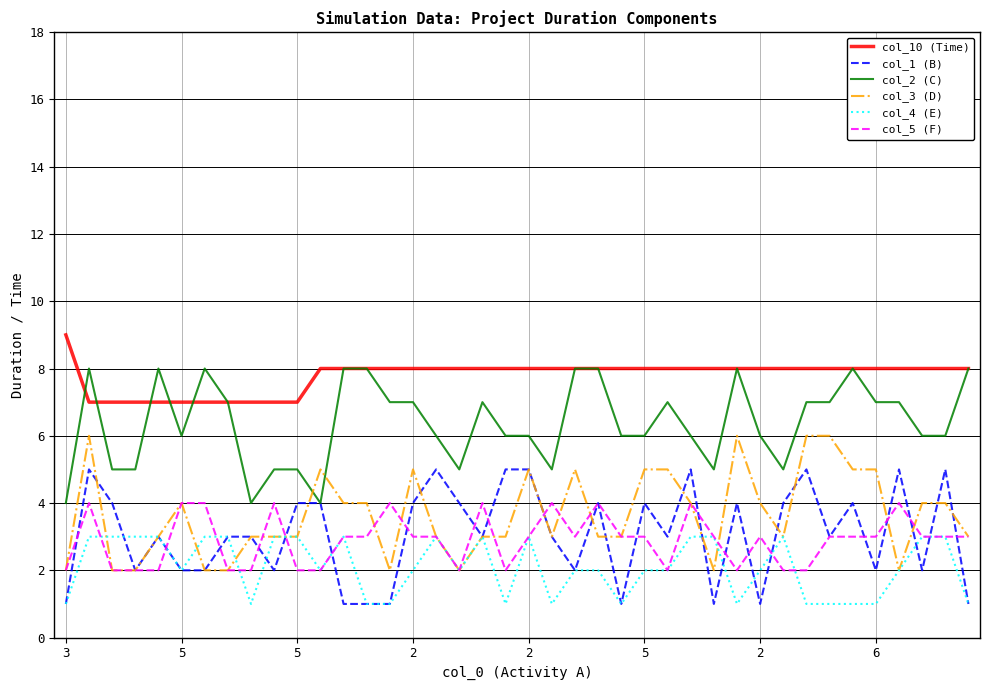

What is the maximum value shown in the chart?

9